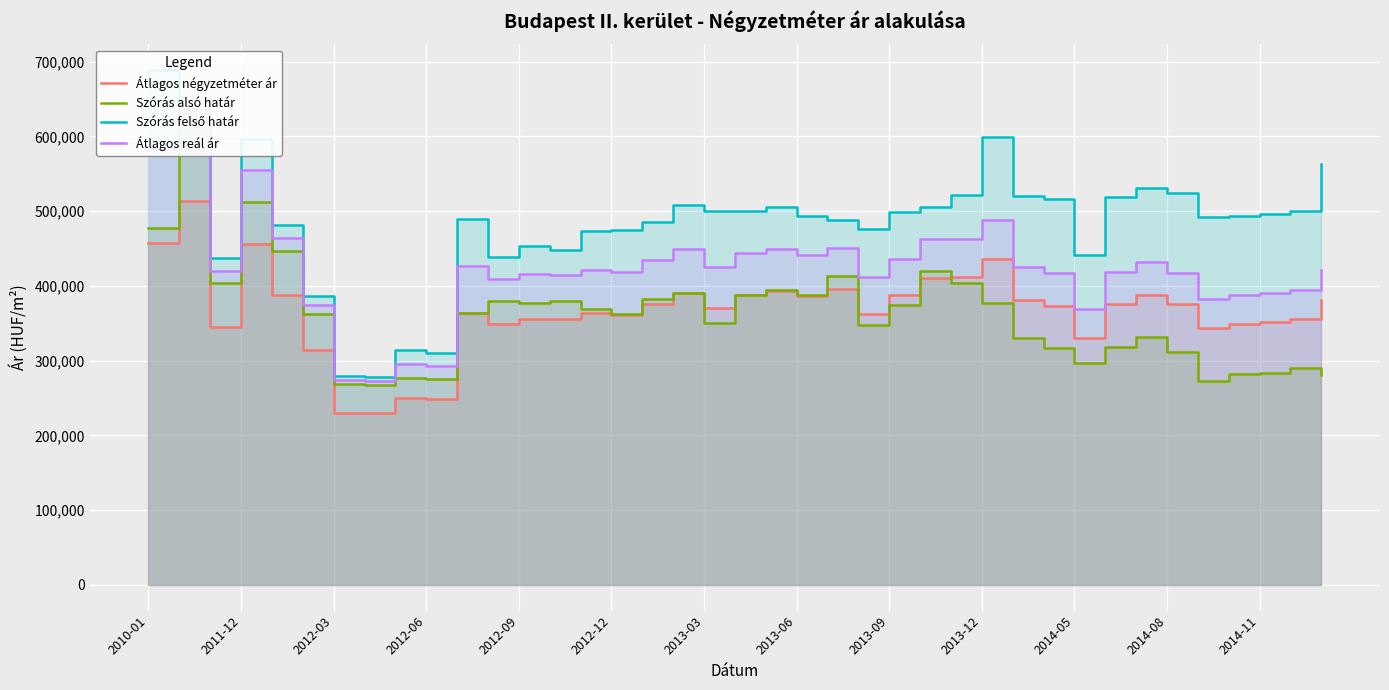

Which category has the highest value across all series?

2010-01